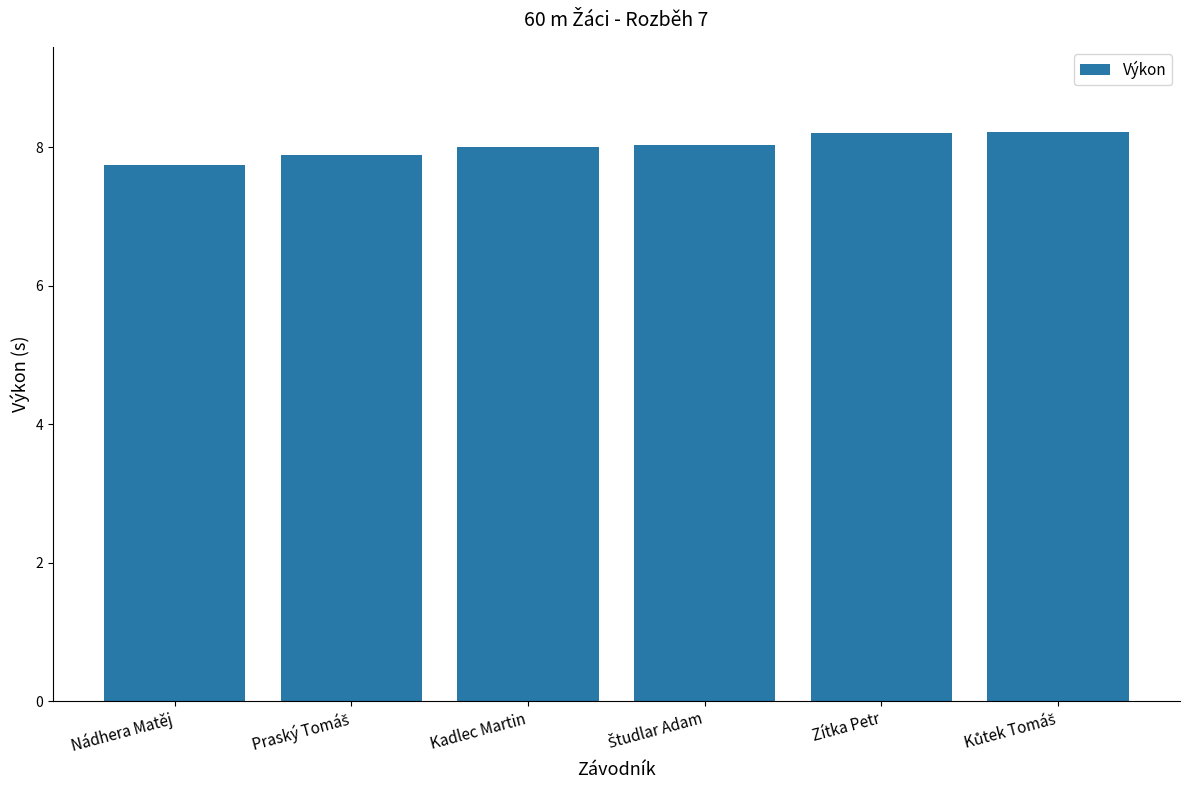

Does the chart contain any negative values?

No